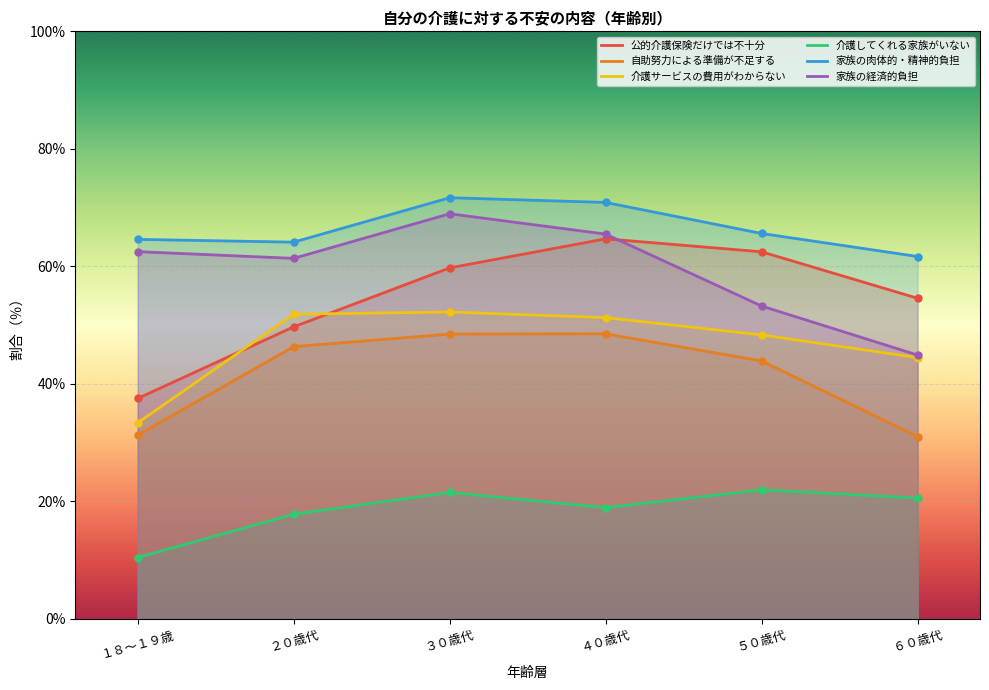

What is the difference between the maximum and minimum values in the 家族の経済的負担 series?

24.1